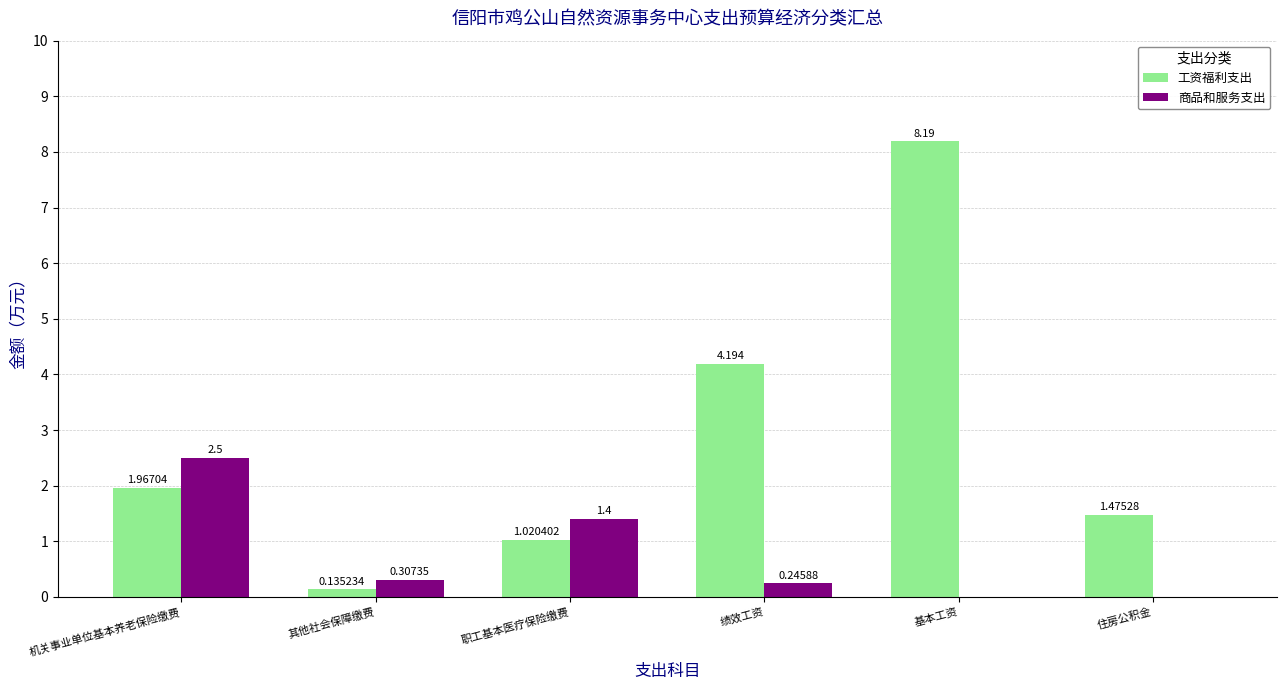

At which label is 商品和服务支出 closest to 1?

职工基本医疗保险缴费